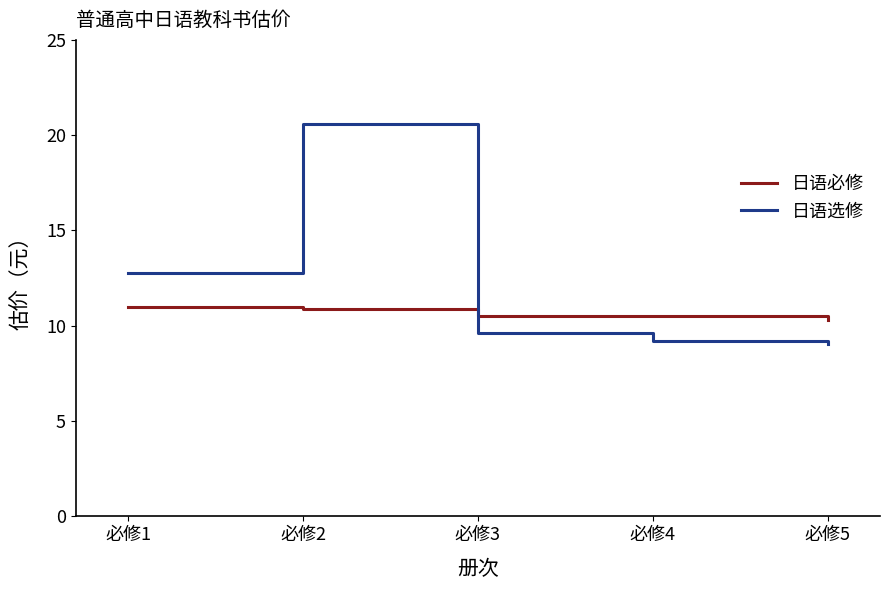

The value of 日语必修 at 必修3 is 10.5. True or false?

True